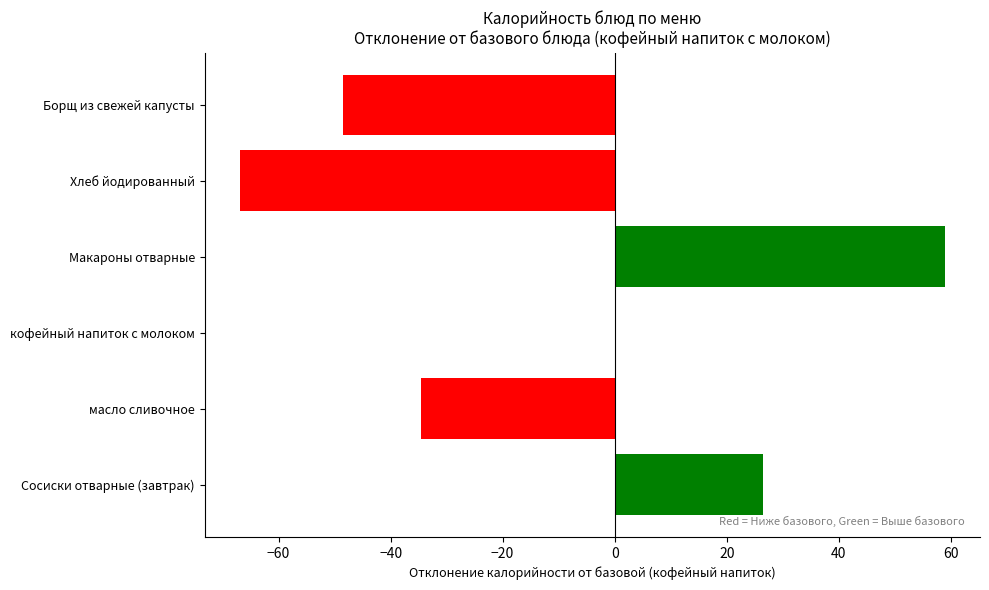

Reading top to bottom, list all the values displayed in this chart.

Борщ из свежей капусты=-48.4	Хлеб йодированный=-66.9	Макароны отварные=58.9	кофейный напиток с молоком=0.0	масло сливочное=-34.6	Сосиски отварные (завтрак)=26.4